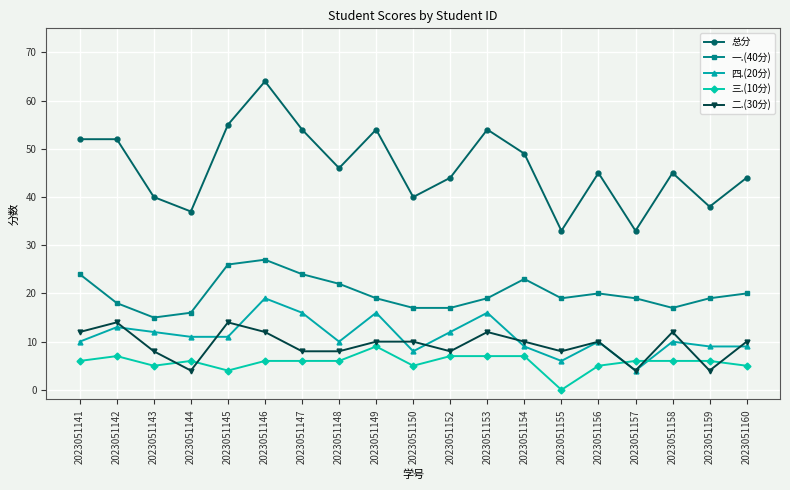

What is the average value of the 三.(10分) series?

6